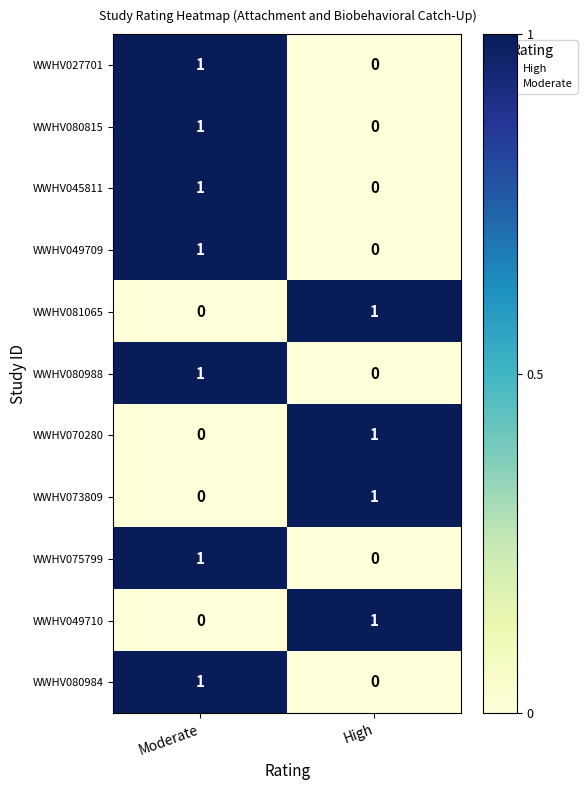

What is the total value across all series at High?

4